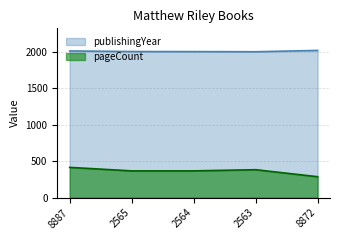

Rank the series by their average value, from lowest to highest.

pageCount, publishingYear